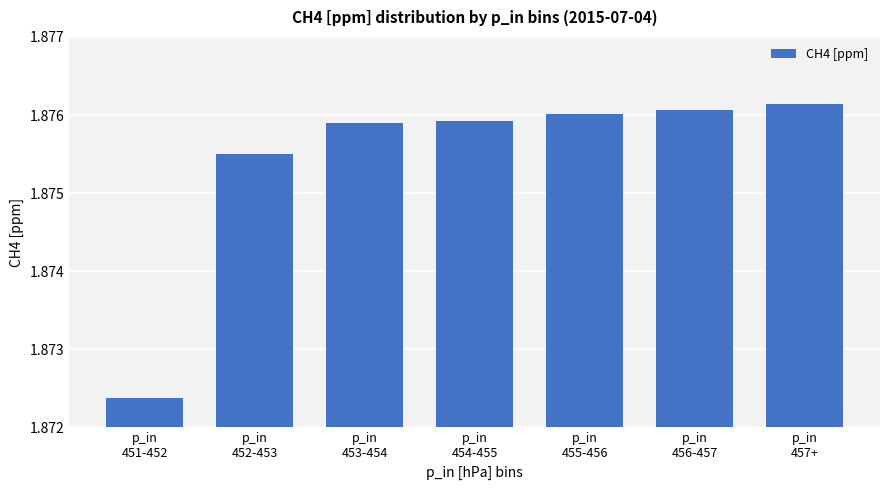

The chart shows a value of 0.7 at p_in
454-455. True or false?

False